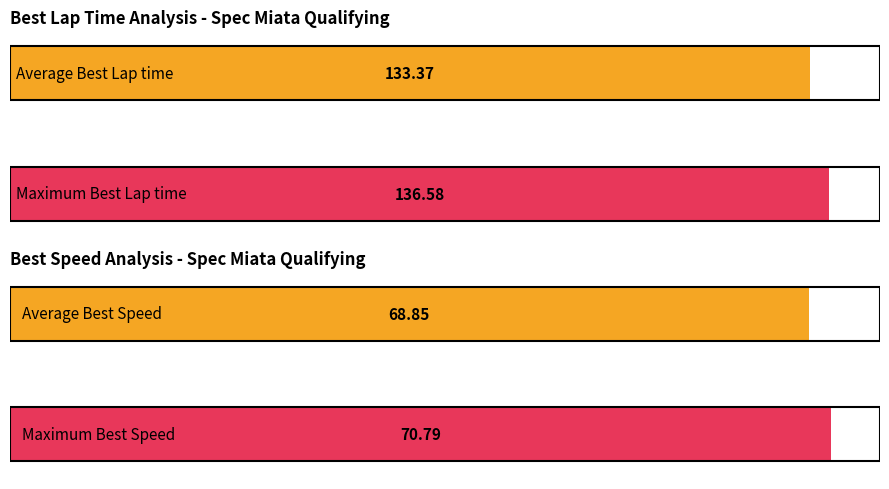

What is the highest value of the Best Lap time series?

136.6